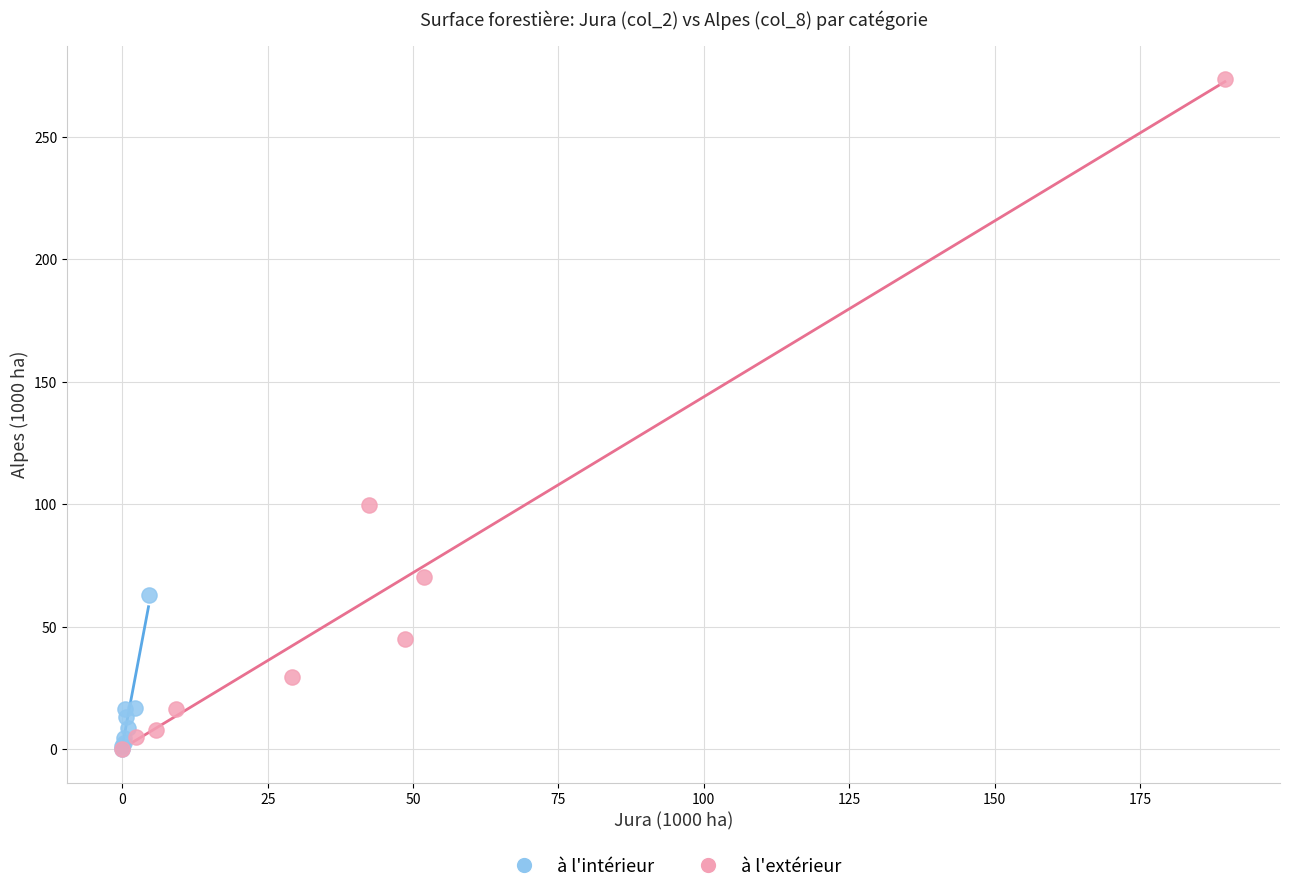

Which series contains the highest Y value?

à l'extérieur